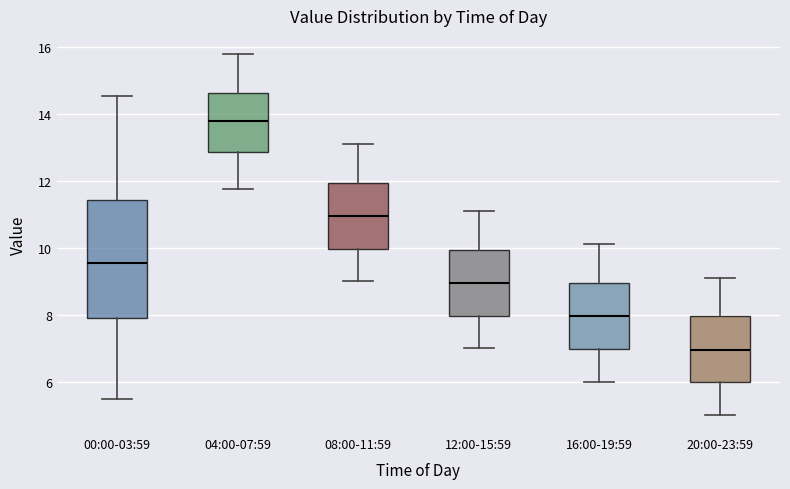

Where is the lower edge of the box for 04:00-07:59 on the y-axis? The values are not printed on the chart, so give them approximately, as read against the axis.

12.8